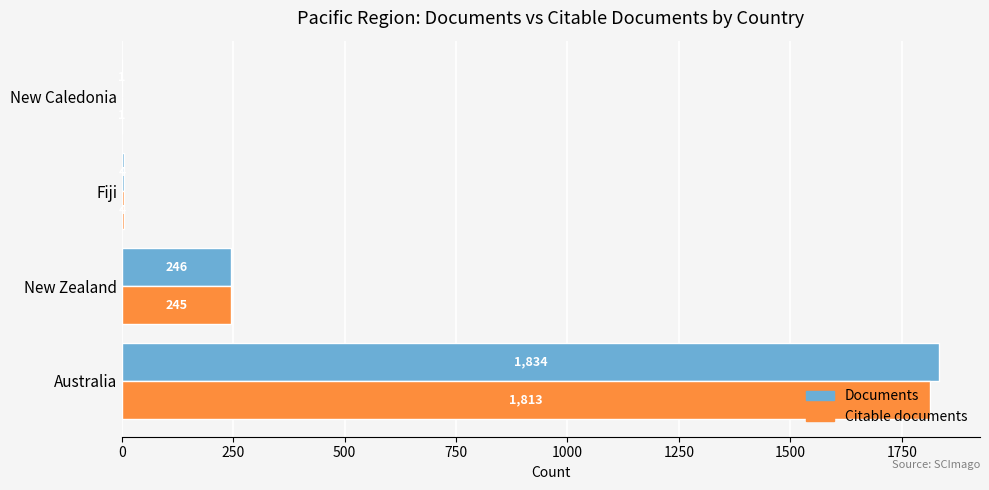

Which series has the widest spread of values?

Documents